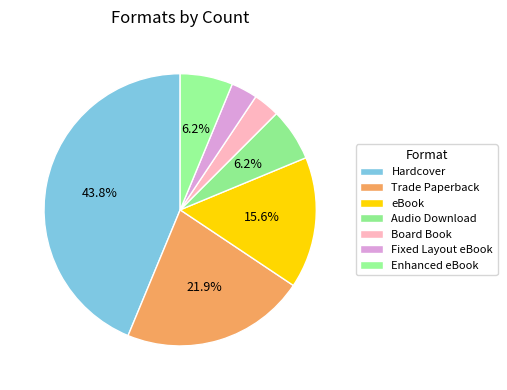

Count the number of slices in the pie.

7